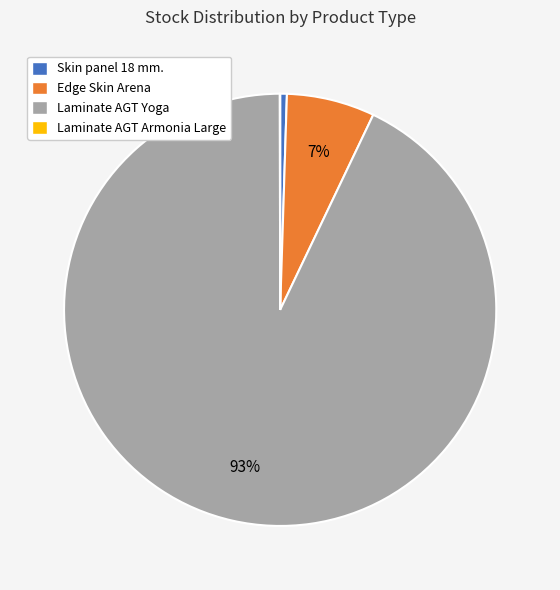

Which has a higher value, Skin panel 18 mm. or Laminate AGT Yoga?

Laminate AGT Yoga